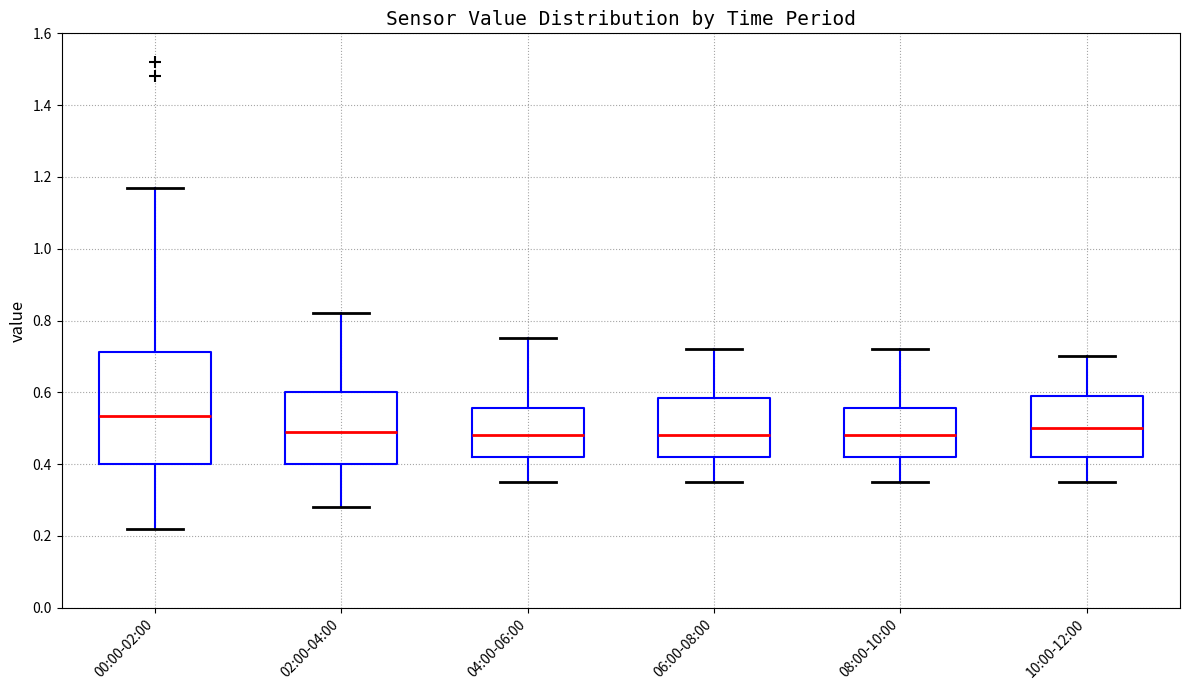

Reading left to right, transcribe this box plot: for each box, give where its median line is, the range the box spans, and where its two whiskers end, as read against the y-axis. The values are not printed on the chart, so give them approximately, as read against the axis.

00:00-02:00: median 0.54, box 0.40 to 0.72, whiskers 0.22 to 1.18
02:00-04:00: median 0.50, box 0.40 to 0.60, whiskers 0.28 to 0.82
04:00-06:00: median 0.48, box 0.42 to 0.56, whiskers 0.36 to 0.76
06:00-08:00: median 0.48, box 0.42 to 0.58, whiskers 0.36 to 0.72
08:00-10:00: median 0.48, box 0.42 to 0.56, whiskers 0.36 to 0.72
10:00-12:00: median 0.50, box 0.42 to 0.60, whiskers 0.36 to 0.70